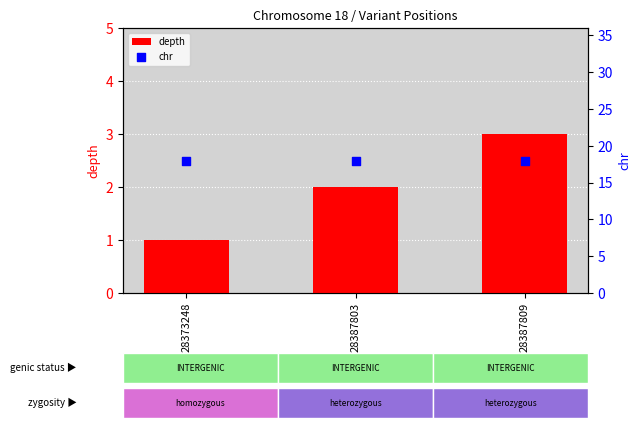

Is the value of chr at 28387809 greater than the value of depth at 28387803?

Yes